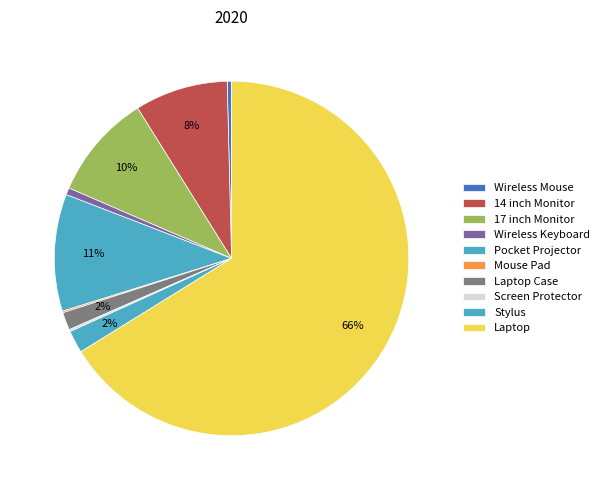

To the nearest percent, what is the average slice percentage?

10%